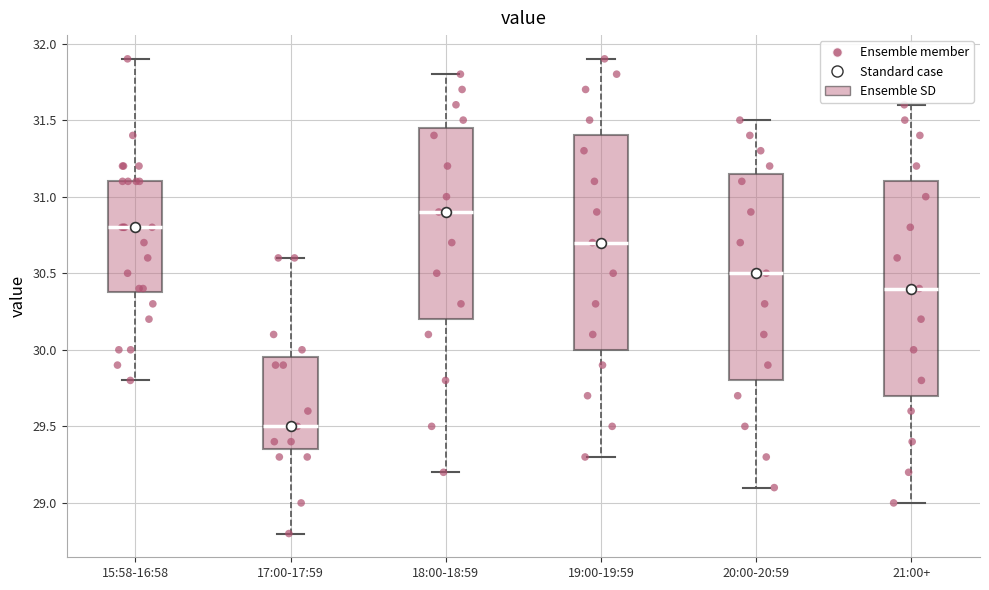

Where is the lower edge of the box for 20:00-20:59 on the y-axis? The values are not printed on the chart, so give them approximately, as read against the axis.

29.80